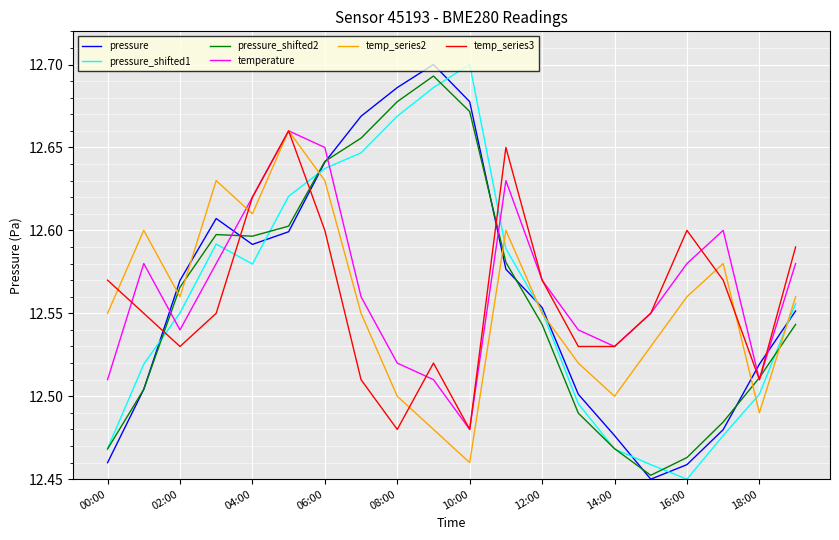

Does the chart display data point markers on the line(s)?

No